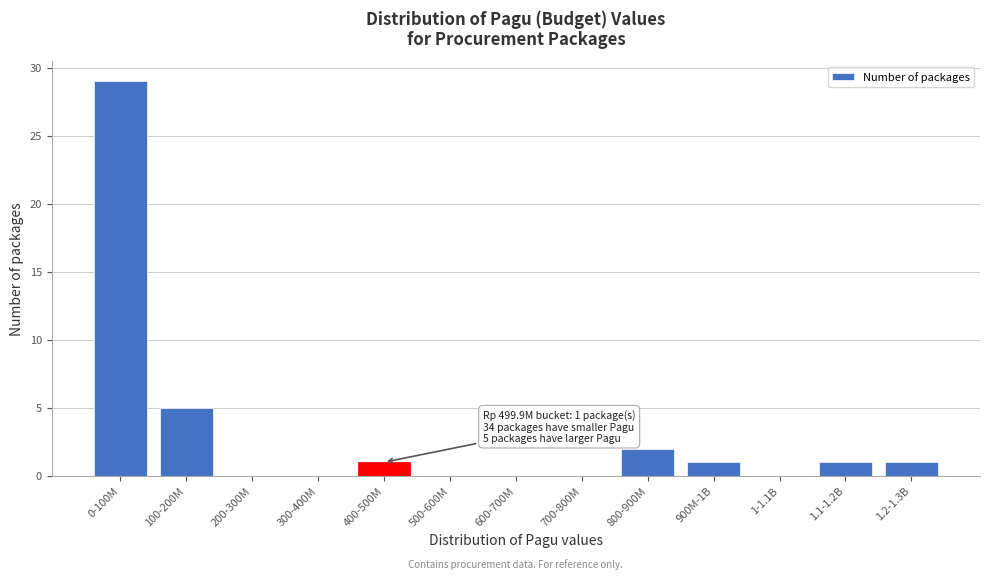

Reading right to left, extract all data points from this chart.

1.2-1.3B=1	1.1-1.2B=1	1-1.1B=0	900M-1B=1	800-900M=2	700-800M=0	600-700M=0	500-600M=0	400-500M=1	300-400M=0	200-300M=0	100-200M=5	0-100M=29